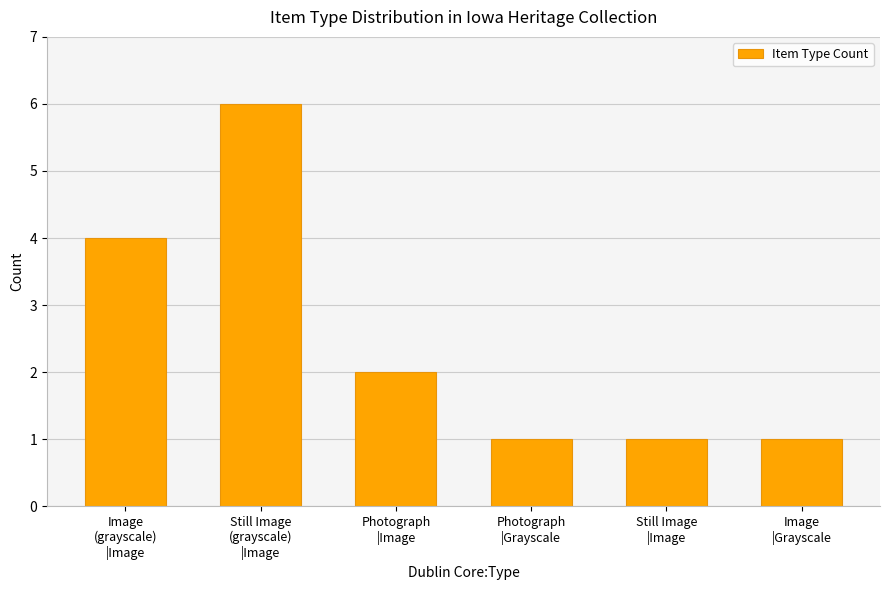

What is the sum of all values?

15